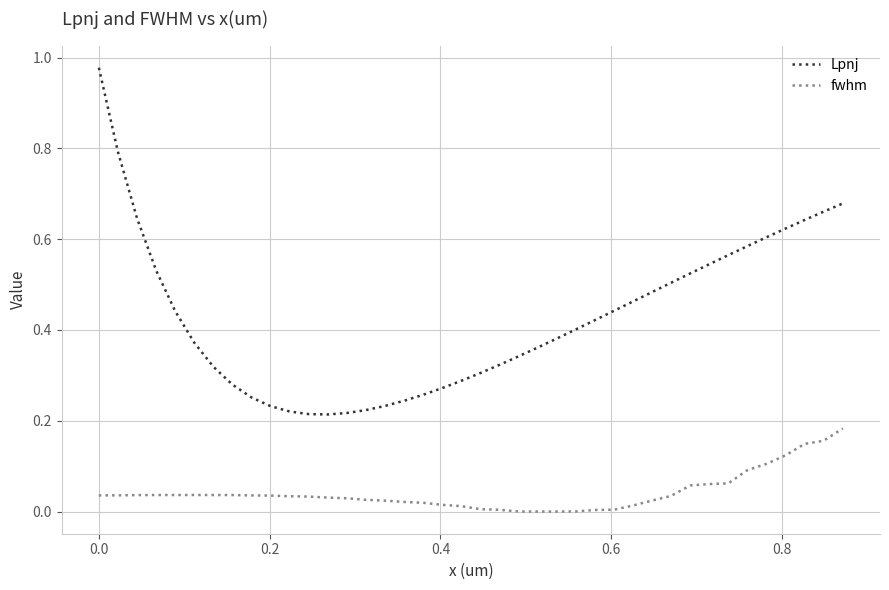

True or false: fwhm and Lpnj intersect in this chart.

False